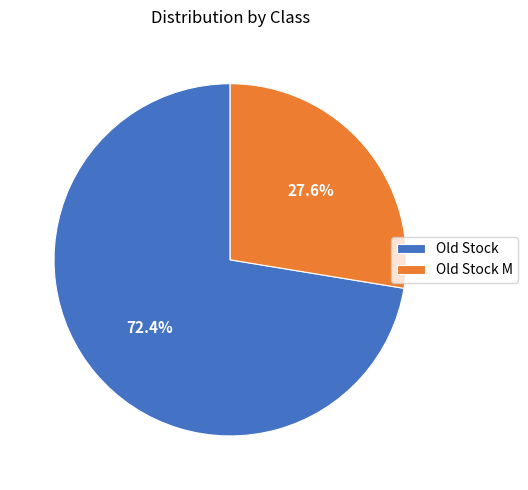

The Old Stock M slice represents 28% of the pie. True or false?

True